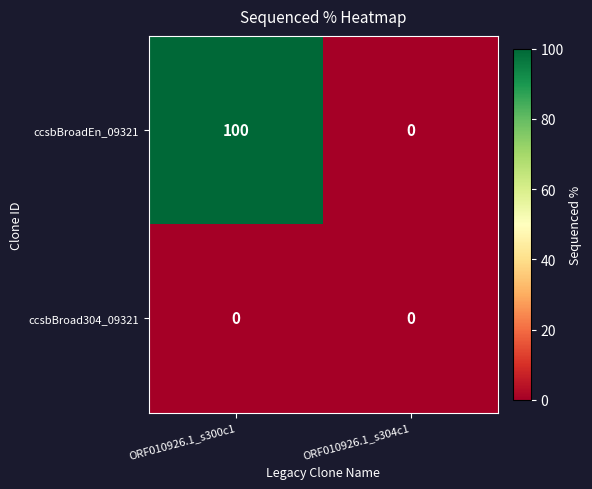

What is the difference between the highest and lowest values at ORF010926.1_s300c1?

100